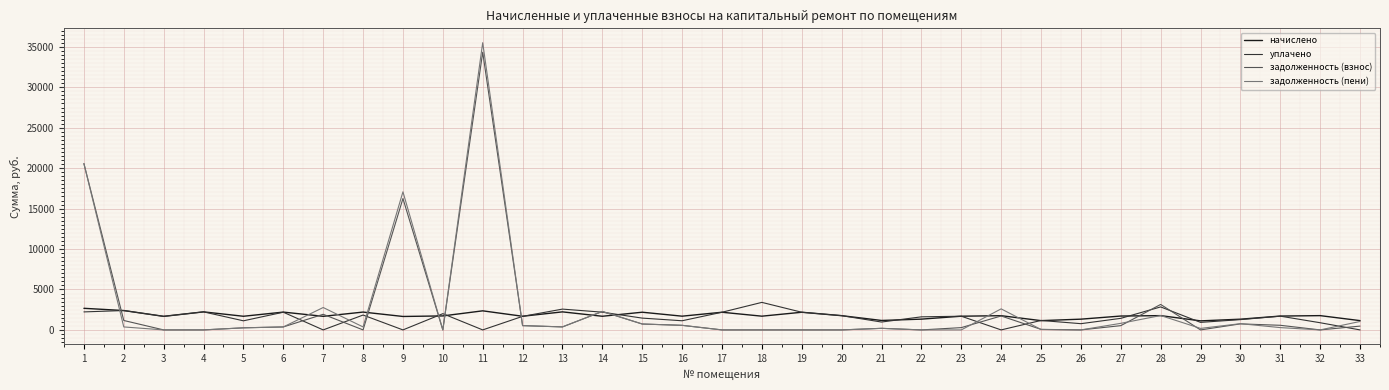

The value of задолженность (взнос) at 28 is 654.9. True or false?

False